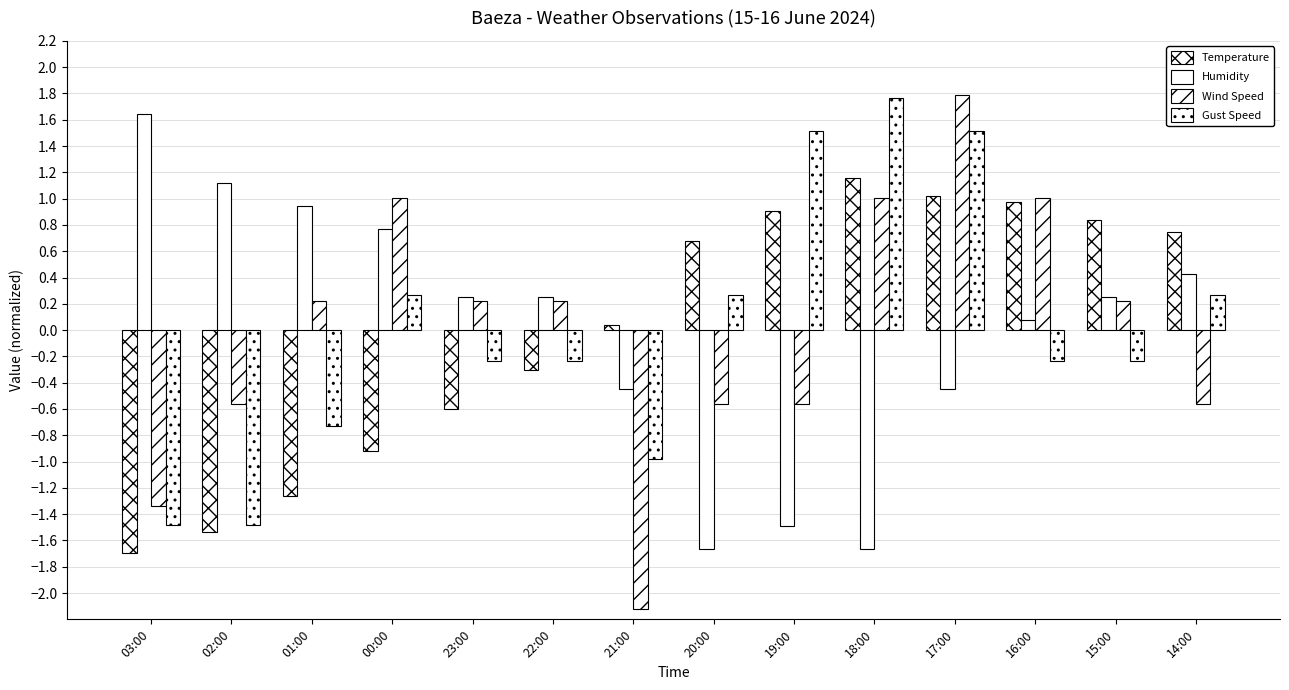

Reading left to right, extract all data points from this chart.

Temperature: -1.7	-1.5	-1.3	-0.9	-0.6	-0.3	0.0	0.7	0.9	1.2	1.0	1.0	0.8	0.7
Humidity: 1.6	1.1	0.9	0.8	0.2	0.2	-0.4	-1.7	-1.5	-1.7	-0.4	0.1	0.2	0.4
Wind Speed: -1.3	-0.6	0.2	1.0	0.2	0.2	-2.1	-0.6	-0.6	1.0	1.8	1.0	0.2	-0.6
Gust Speed: -1.5	-1.5	-0.7	0.3	-0.2	-0.2	-1.0	0.3	1.5	1.8	1.5	-0.2	-0.2	0.3